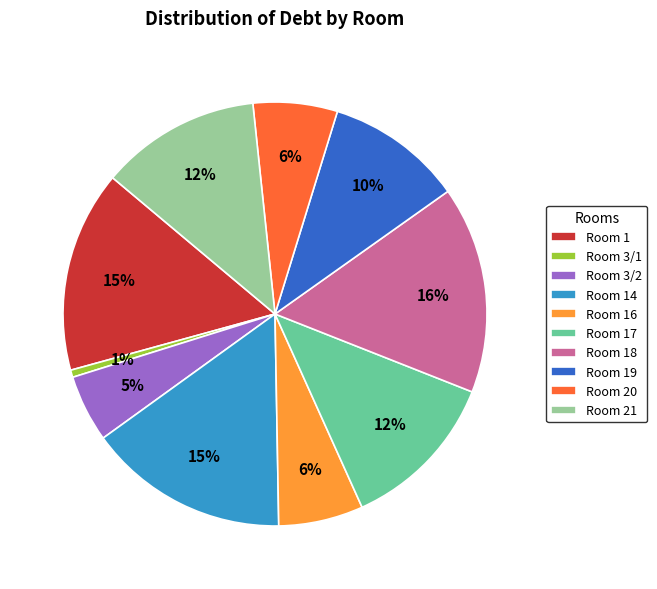

Combined, do Room 3/2 and Room 14 account for over 50%?

No